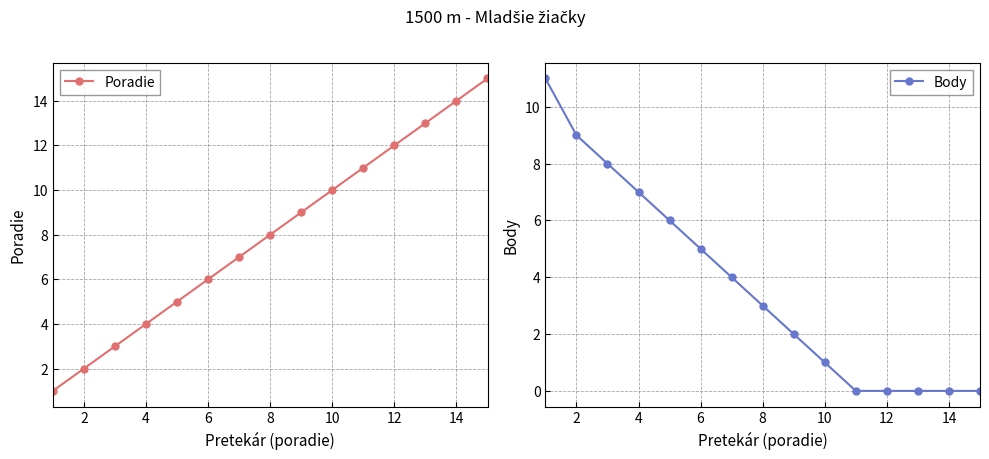

What are all the series names shown in the legend?

Poradie, Body